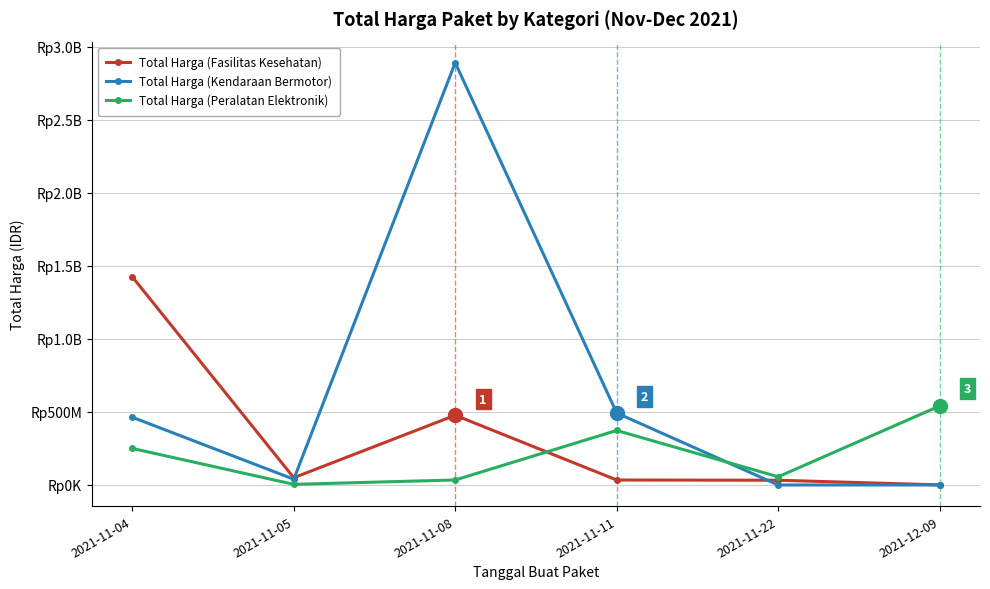

What is the total value across all series at 2021-11-08?

3404014000